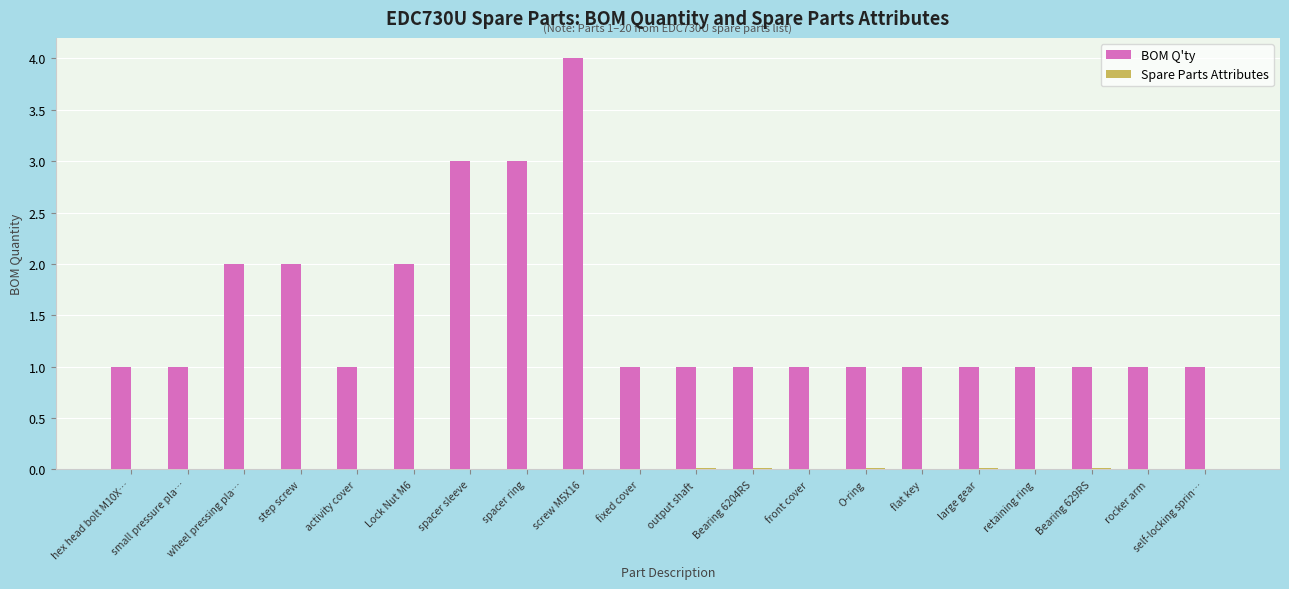

Which category has the highest value across all series?

screw M5X16